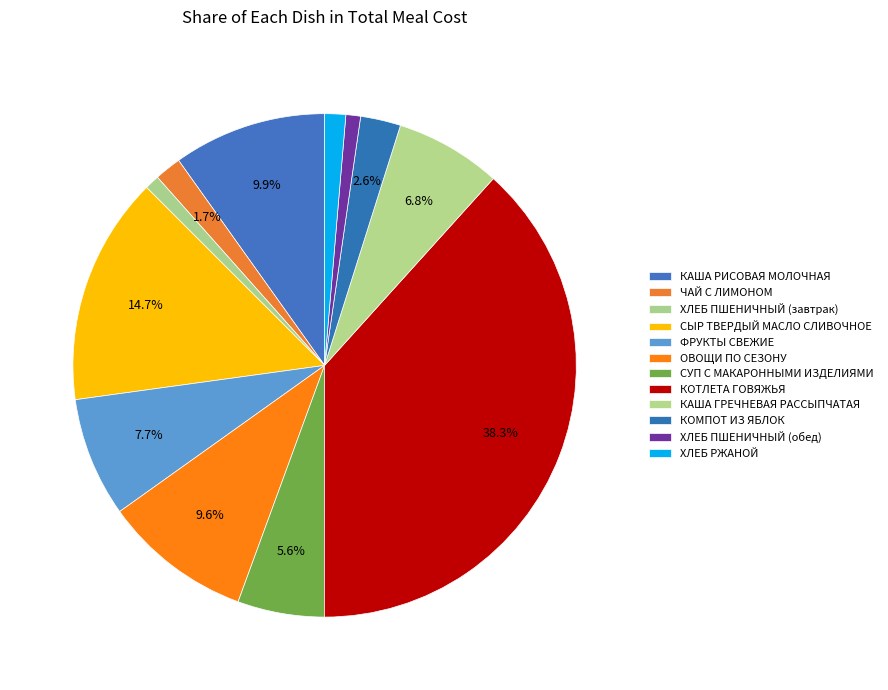

How many slices are in this pie chart?

12